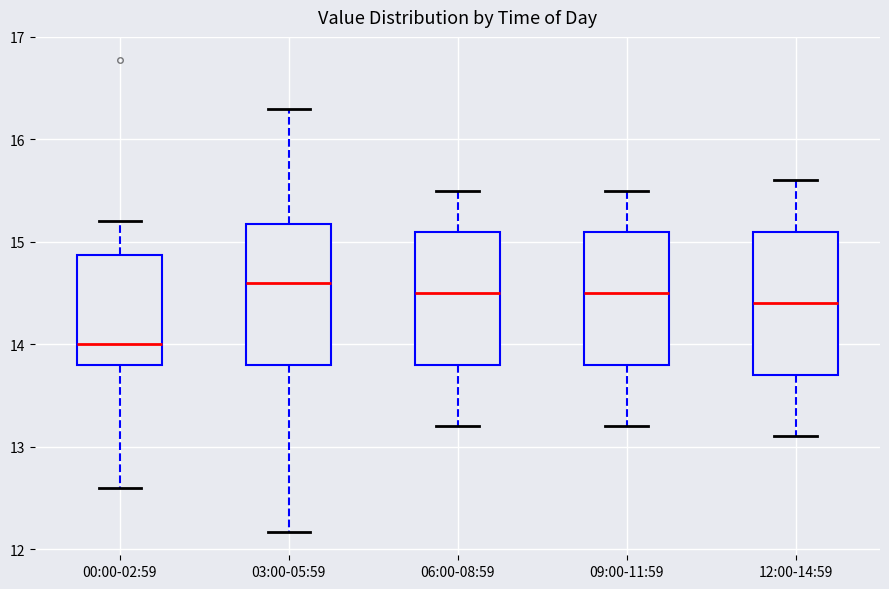

Reading left to right, read every box against the y-axis: the position of its median line, the range the box covers, and the ends of its whiskers. The values are not printed on the chart, so give them approximately, as read against the axis.

00:00-02:59: median 14.0, box 13.8 to 14.9, whiskers 12.6 to 15.2
03:00-05:59: median 14.6, box 13.8 to 15.2, whiskers 12.2 to 16.3
06:00-08:59: median 14.5, box 13.8 to 15.1, whiskers 13.2 to 15.5
09:00-11:59: median 14.5, box 13.8 to 15.1, whiskers 13.2 to 15.5
12:00-14:59: median 14.4, box 13.7 to 15.1, whiskers 13.1 to 15.6